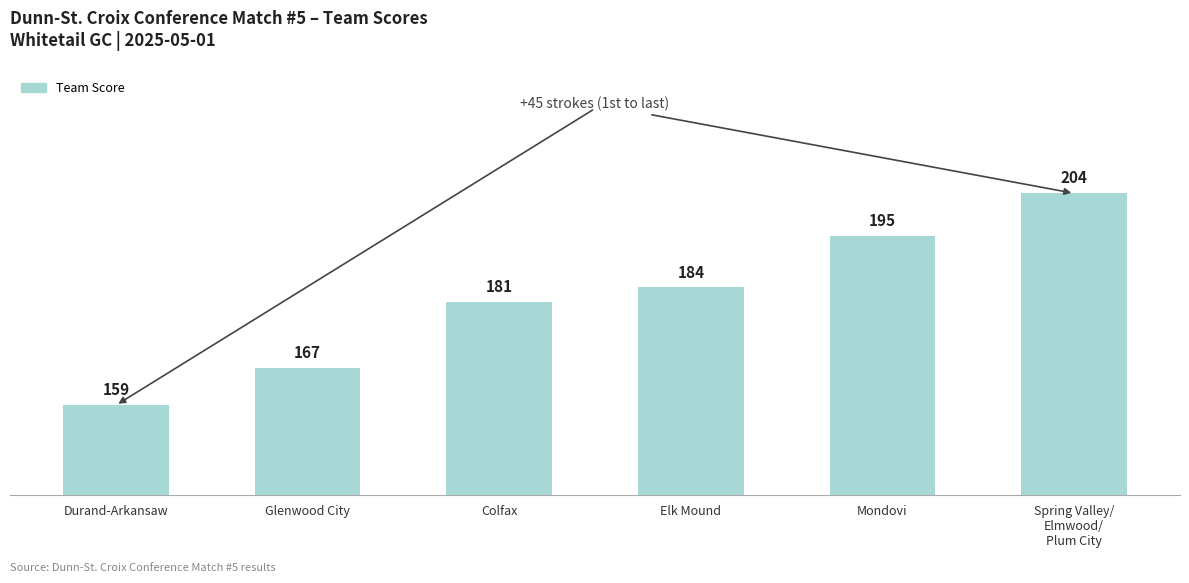

Which category has the lowest value across all series?

Durand-Arkansaw